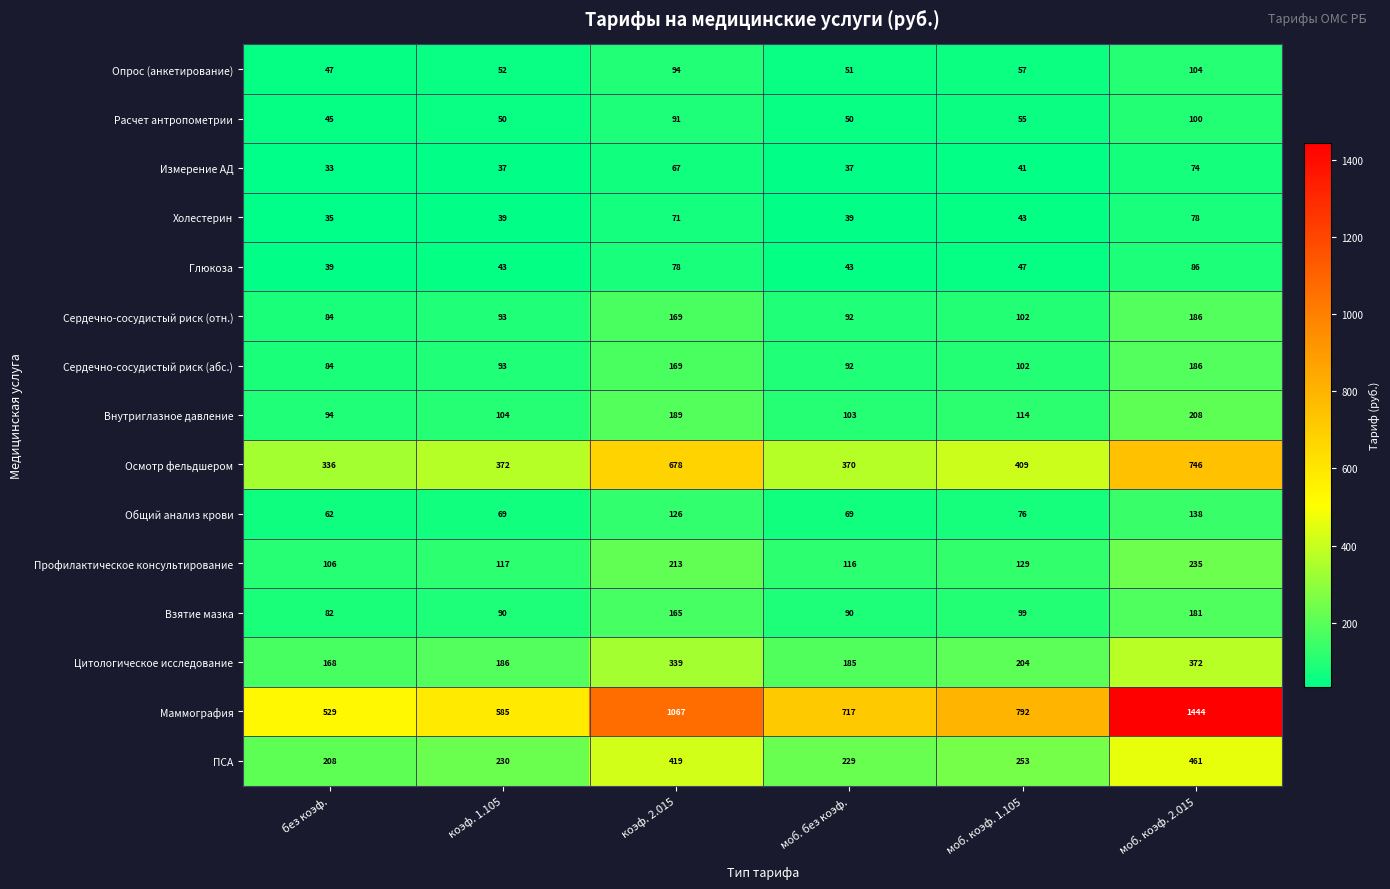

Where does the Маммография series first go above 792?

коэф. 2.015